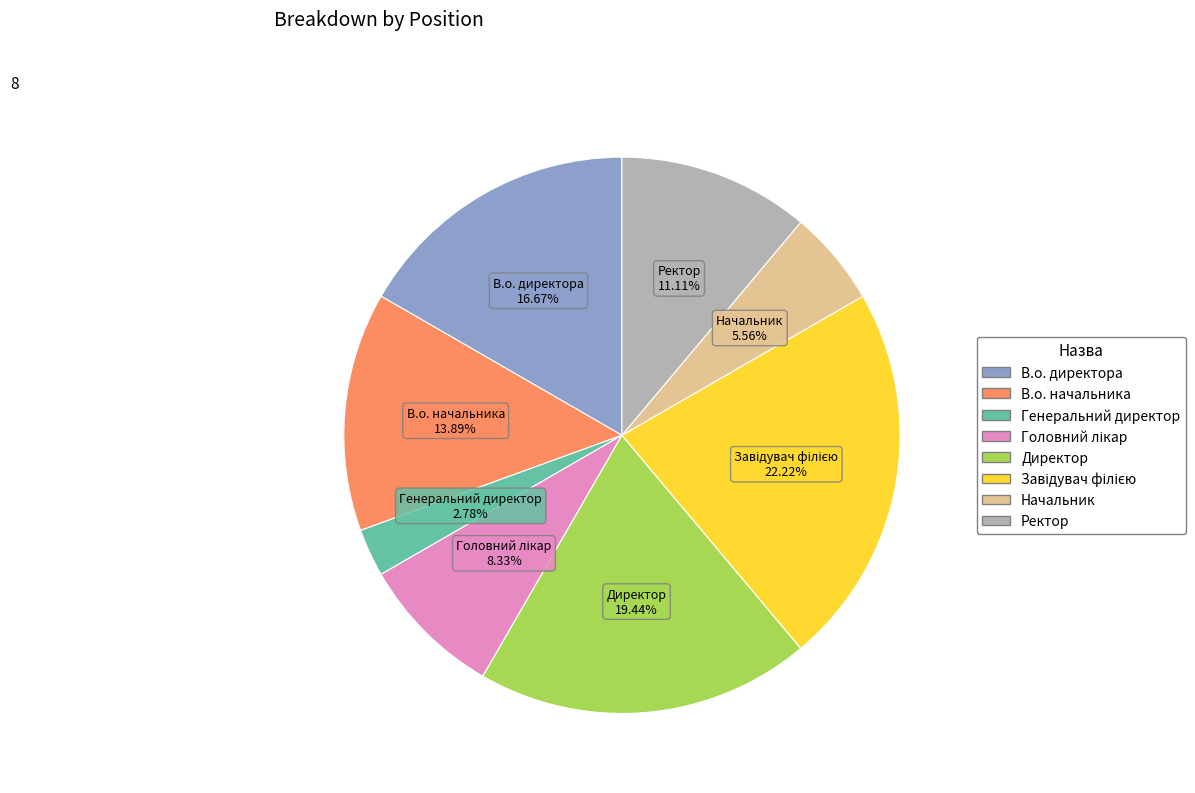

Does any single category account for the majority?

No